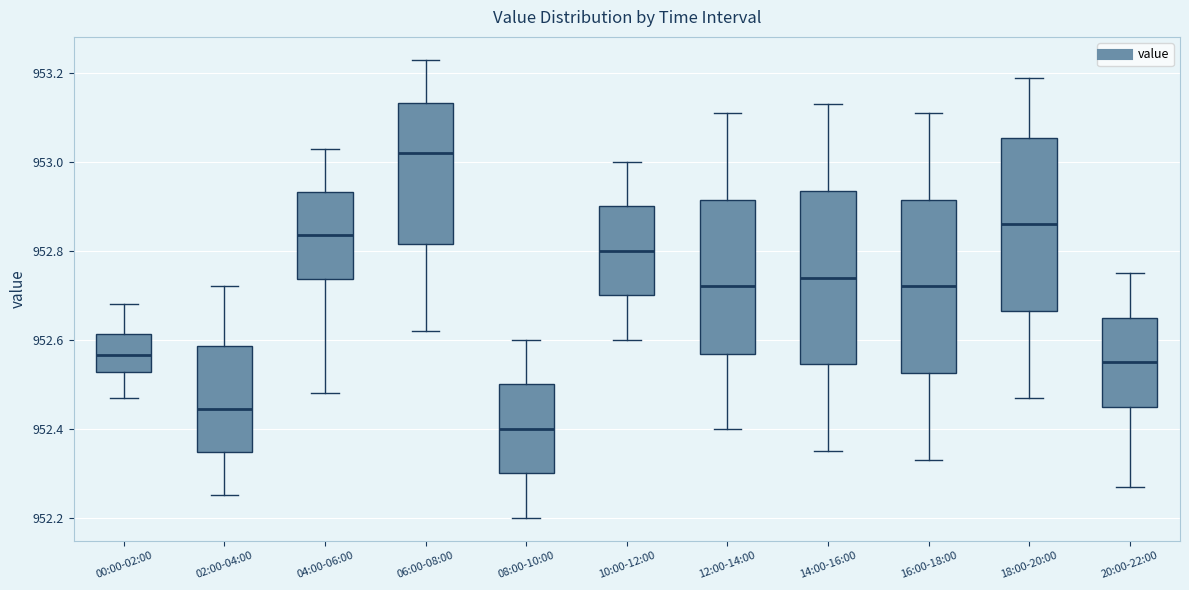

Reading left to right, read every box against the y-axis: the position of its median line, the range the box covers, and the ends of its whiskers. The values are not printed on the chart, so give them approximately, as read against the axis.

00:00-02:00: median 952.56, box 952.52 to 952.62, whiskers 952.48 to 952.68
02:00-04:00: median 952.44, box 952.34 to 952.58, whiskers 952.26 to 952.72
04:00-06:00: median 952.84, box 952.74 to 952.94, whiskers 952.48 to 953.04
06:00-08:00: median 953.02, box 952.82 to 953.14, whiskers 952.62 to 953.24
08:00-10:00: median 952.40, box 952.30 to 952.50, whiskers 952.20 to 952.60
10:00-12:00: median 952.80, box 952.70 to 952.90, whiskers 952.60 to 953.00
12:00-14:00: median 952.72, box 952.56 to 952.92, whiskers 952.40 to 953.12
14:00-16:00: median 952.74, box 952.54 to 952.94, whiskers 952.36 to 953.14
16:00-18:00: median 952.72, box 952.52 to 952.92, whiskers 952.34 to 953.12
18:00-20:00: median 952.86, box 952.66 to 953.06, whiskers 952.48 to 953.20
20:00-22:00: median 952.56, box 952.46 to 952.66, whiskers 952.28 to 952.76